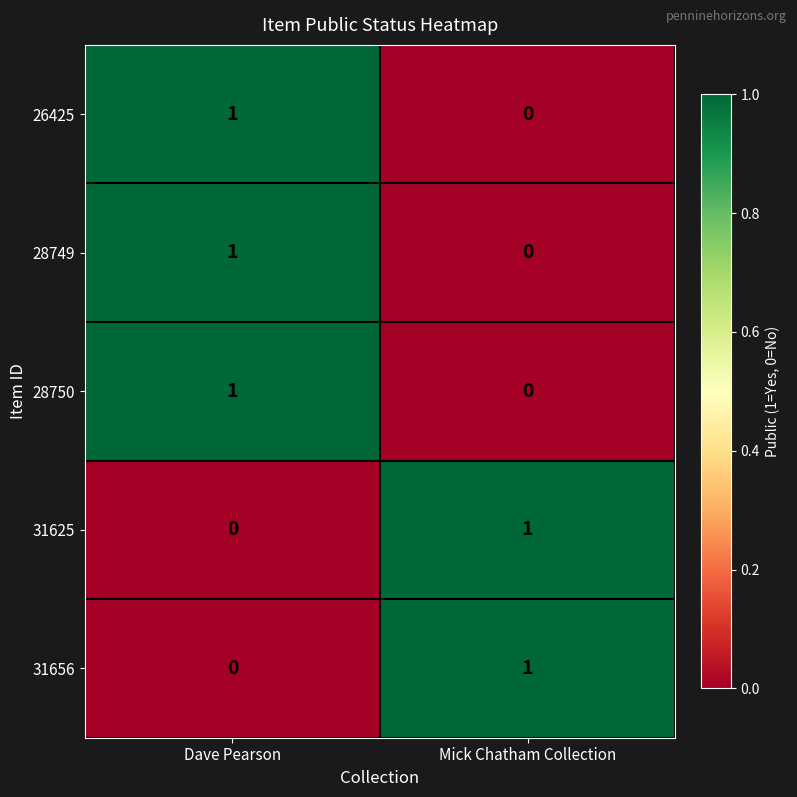

Count the number of data series in this chart.

5